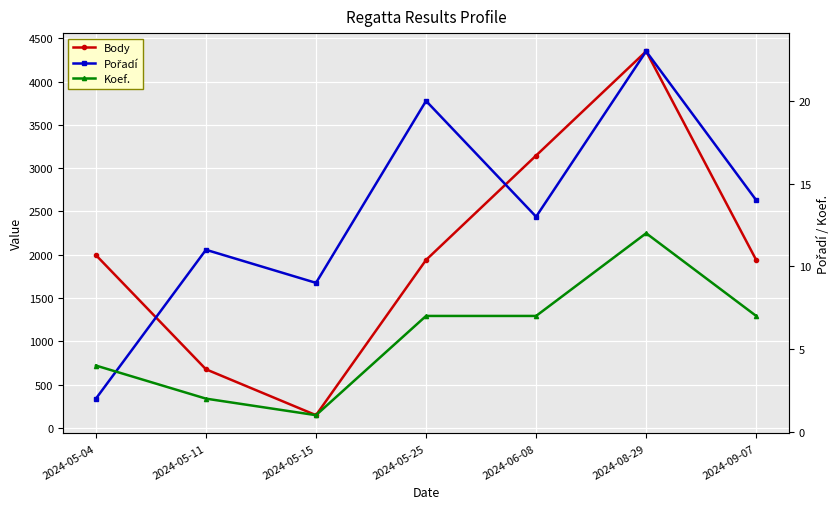

True or false: Koef. and Body intersect in this chart.

False